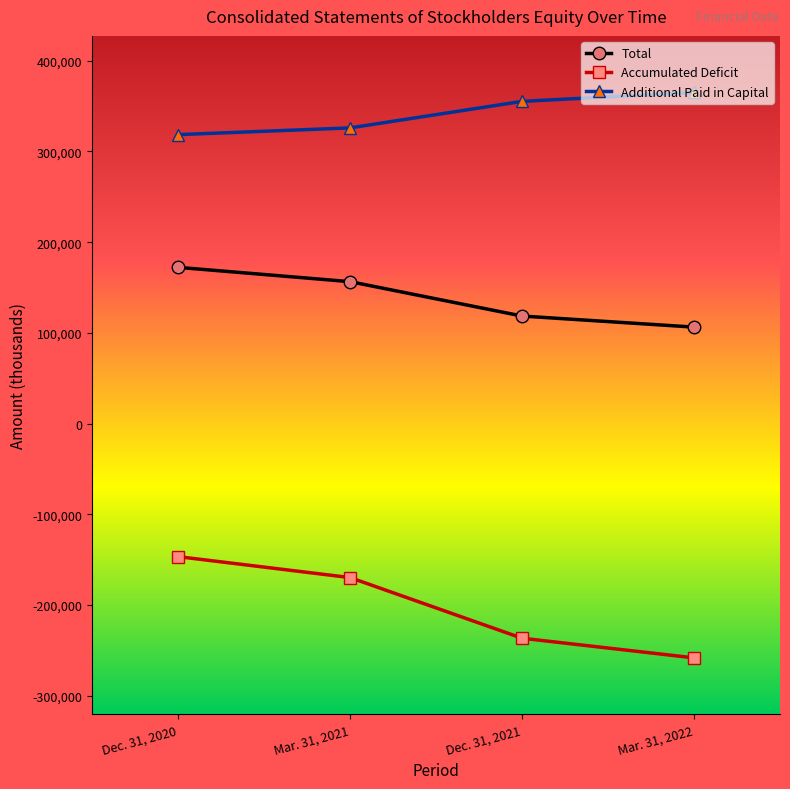

What is the label of the 2nd point from the right?

Dec. 31, 2021